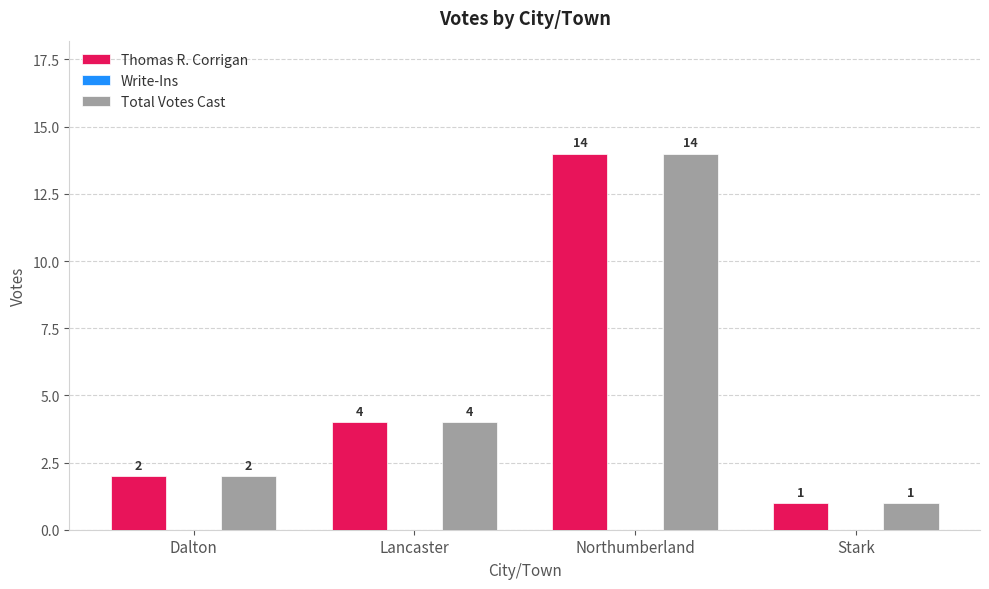

The Thomas R. Corrigan series shows 4 at Northumberland. True or false?

False